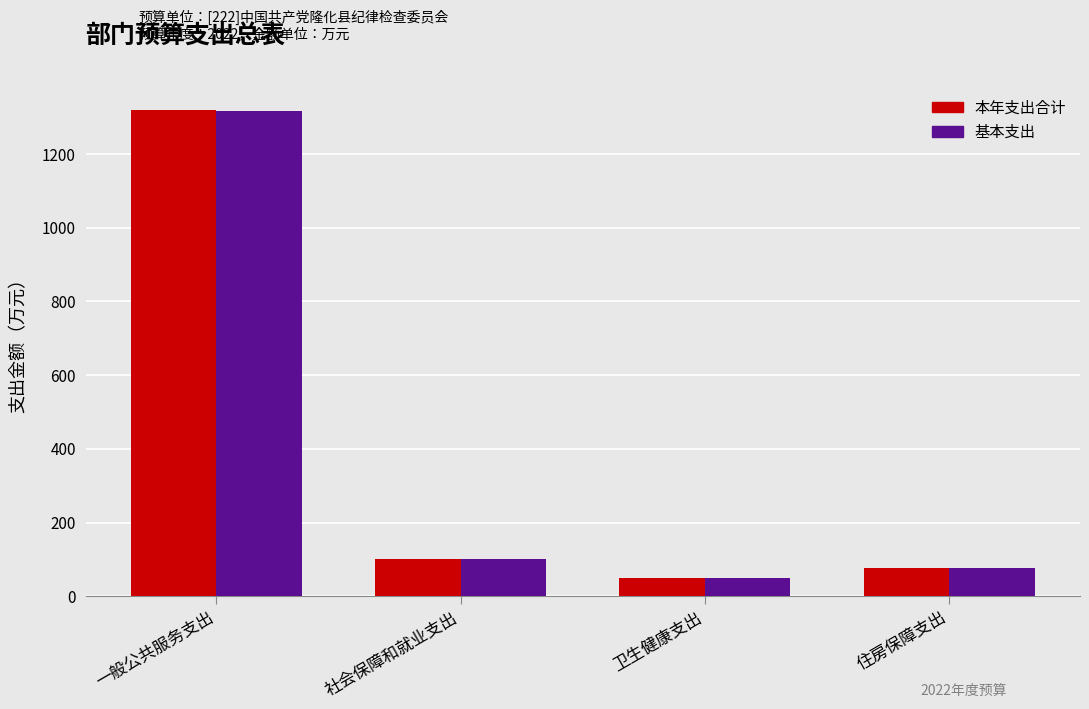

What position from the right is 社会保障和就业支出?

3